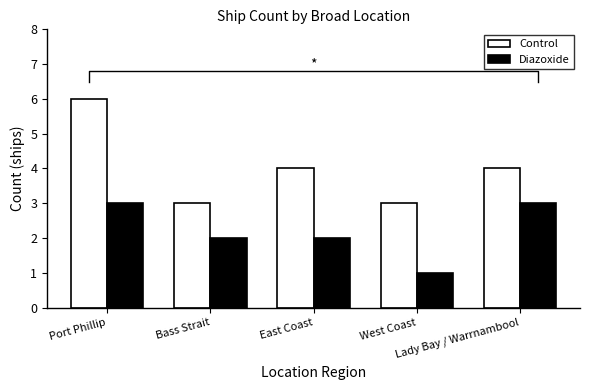

At which label does Control reach its minimum?

Bass Strait